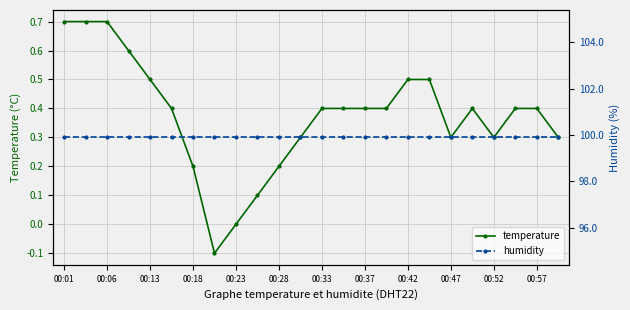

Does the chart have visible grid lines?

Yes